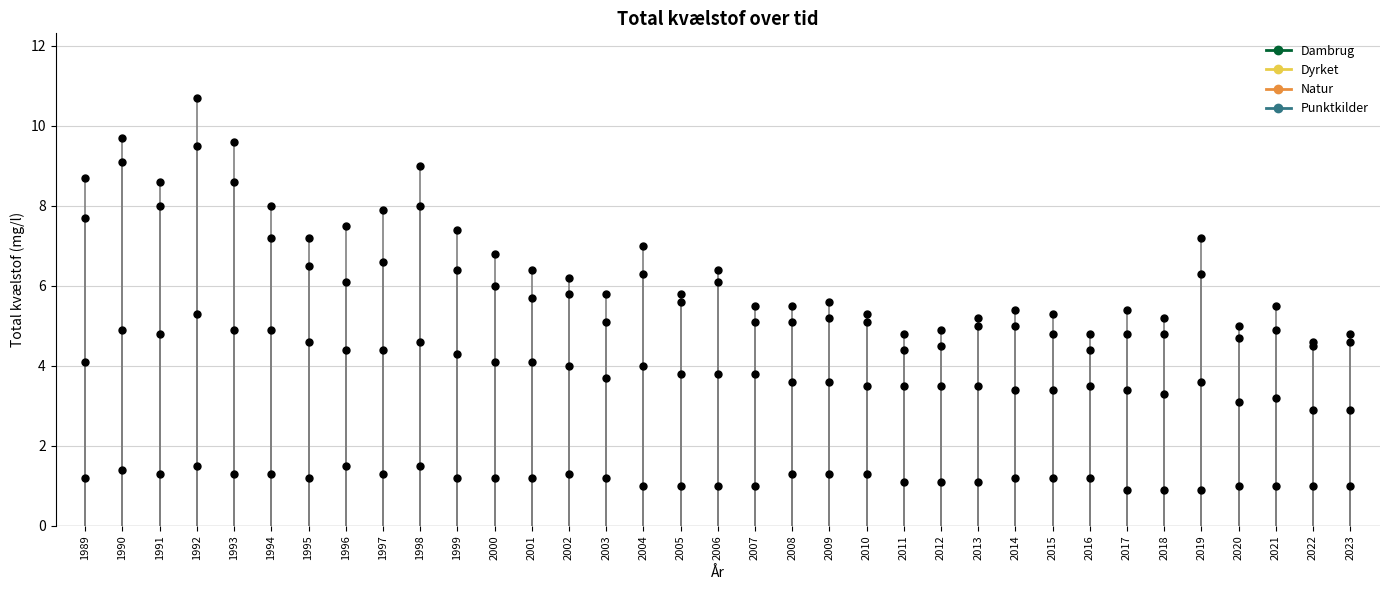

What is the lowest value of the Natur series?

0.9